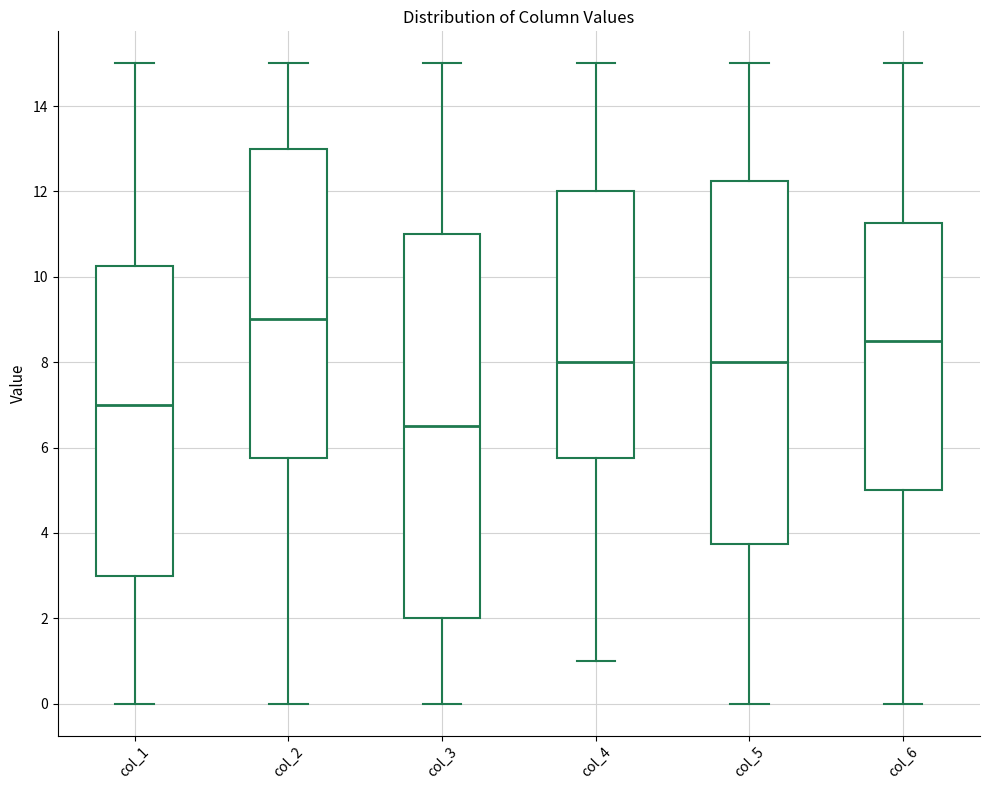

Which box has the highest median line?

col_2